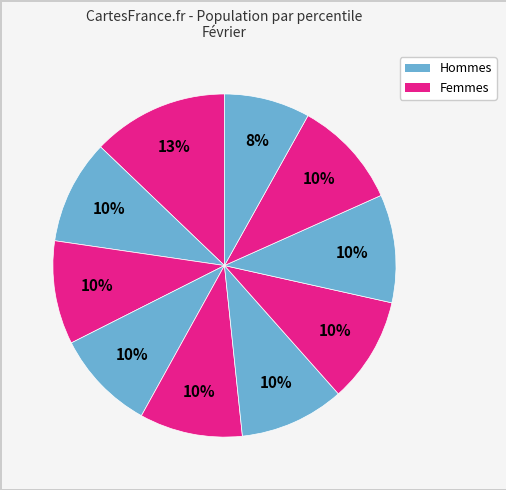

How many slices are in this pie chart?

10